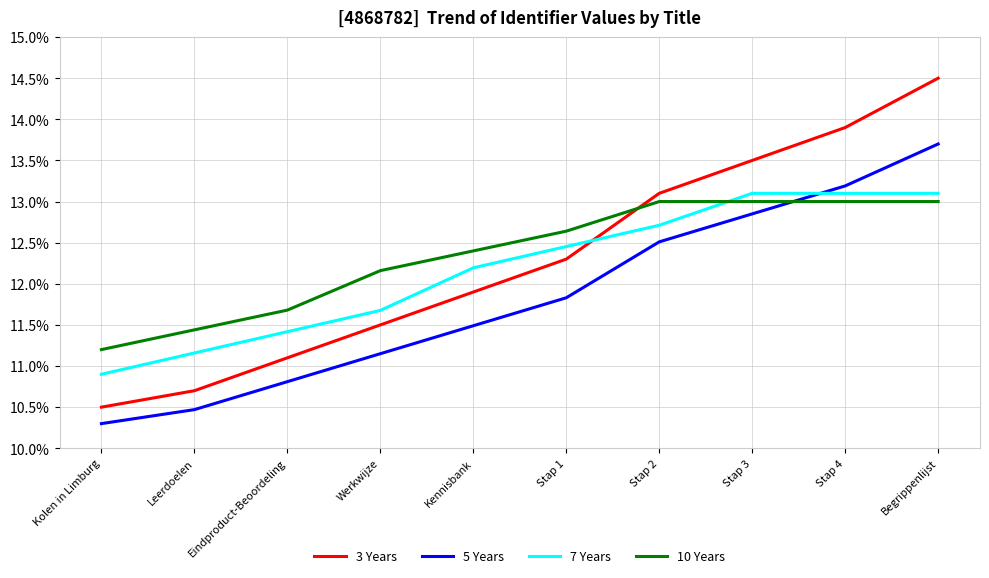

Does the chart have visible grid lines?

Yes